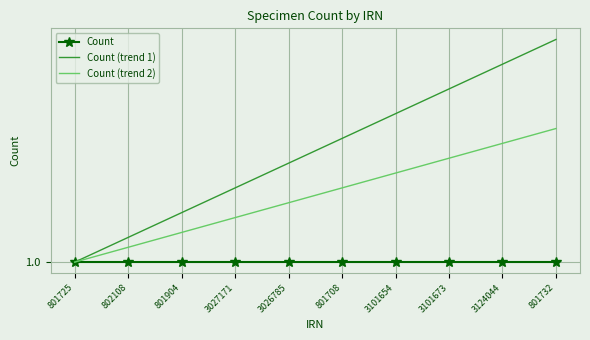

What are all the series names shown in the legend?

Count, Count (trend 1), Count (trend 2)